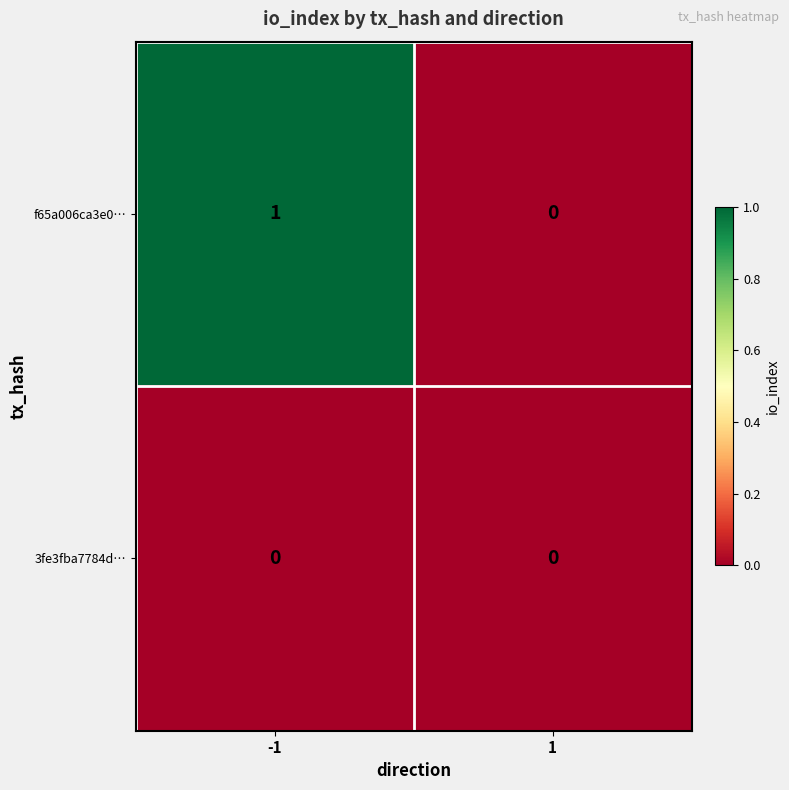

Rank the series by their average value, from lowest to highest.

3fe3fba7784d…, f65a006ca3e0…